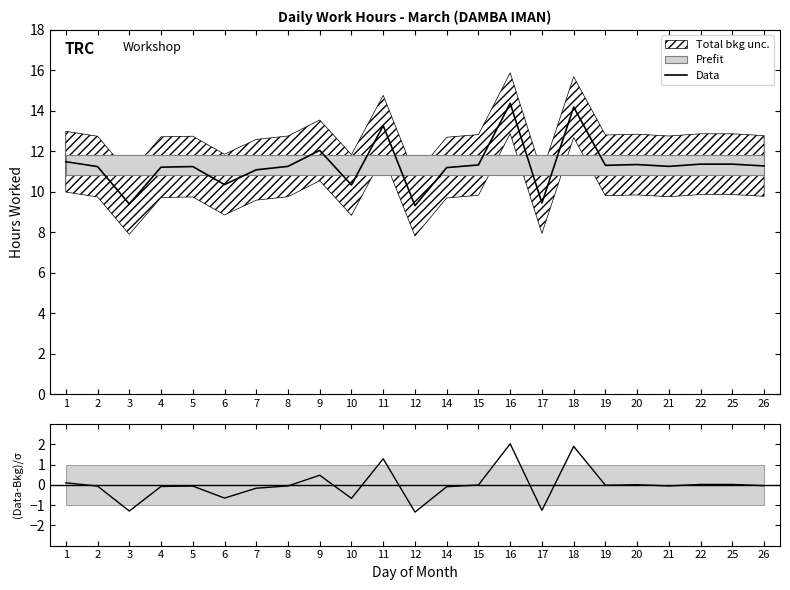

Rank the series by their average value, from highest to lowest.

Data, (Data-Bkg)/σ